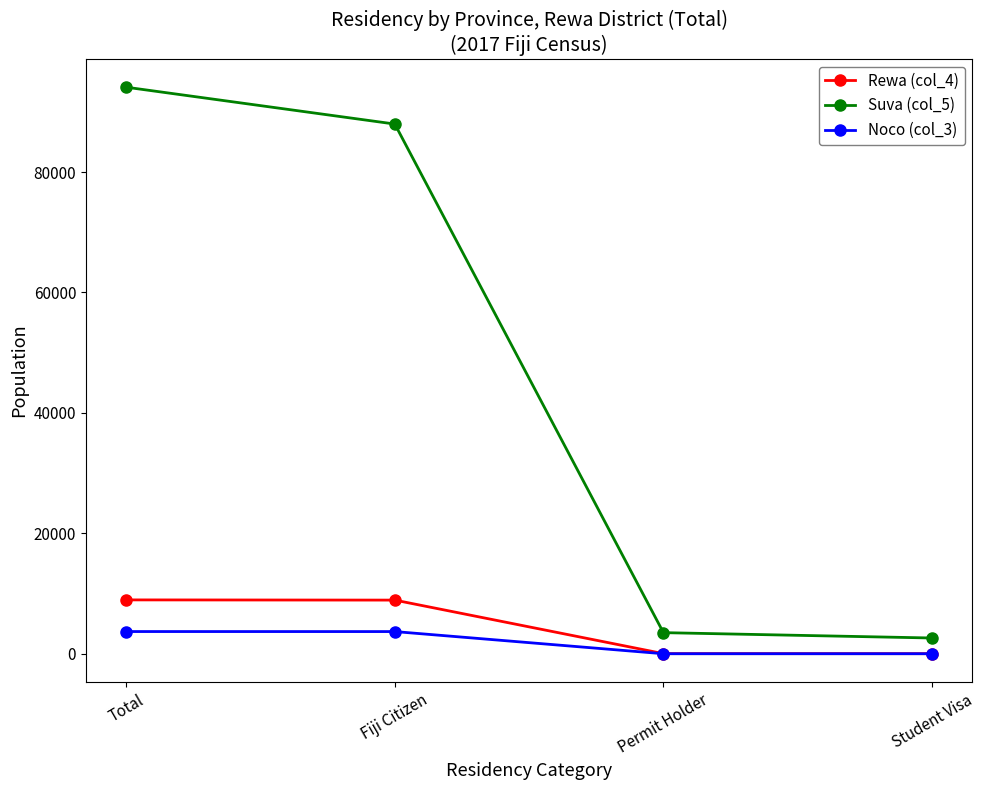

Count the number of data series in this chart.

3